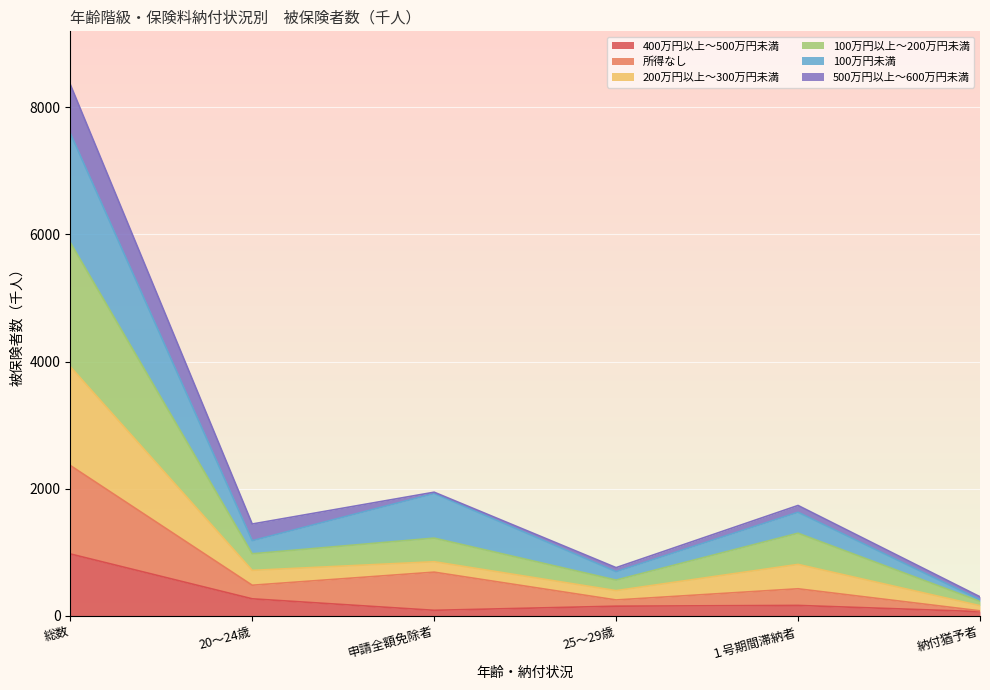

What are all the series names shown in the legend?

400万円以上～500万円未満, 所得なし, 200万円以上～300万円未満, 100万円以上～200万円未満, 100万円未満, 500万円以上～600万円未満